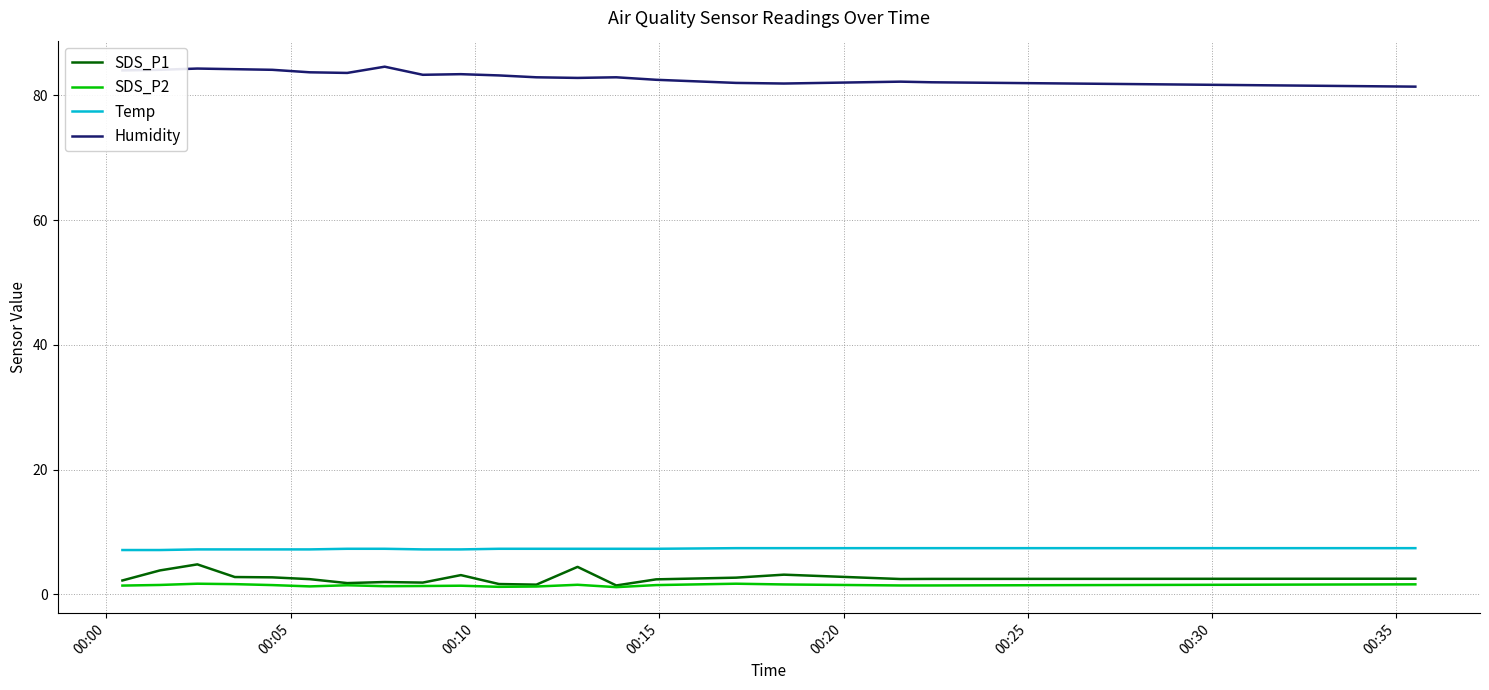

True or false: Temp and Humidity cross at least once.

False